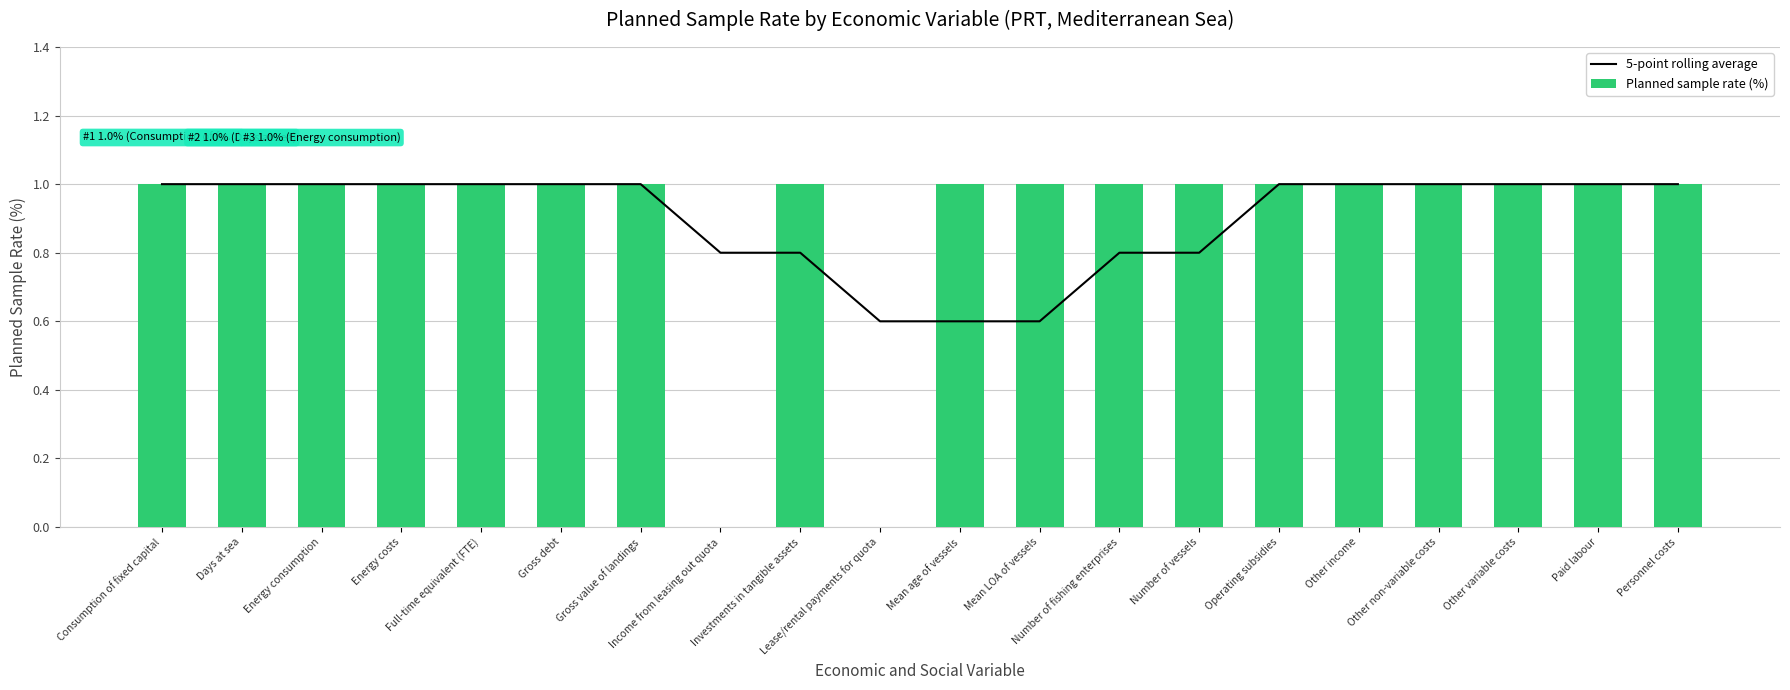

At how many categories does at least one series exceed 0?

20